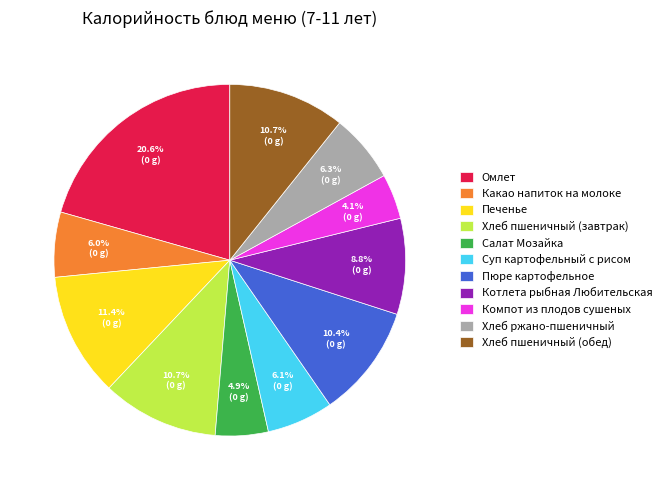

Is there any slice that represents more than half of the pie?

No